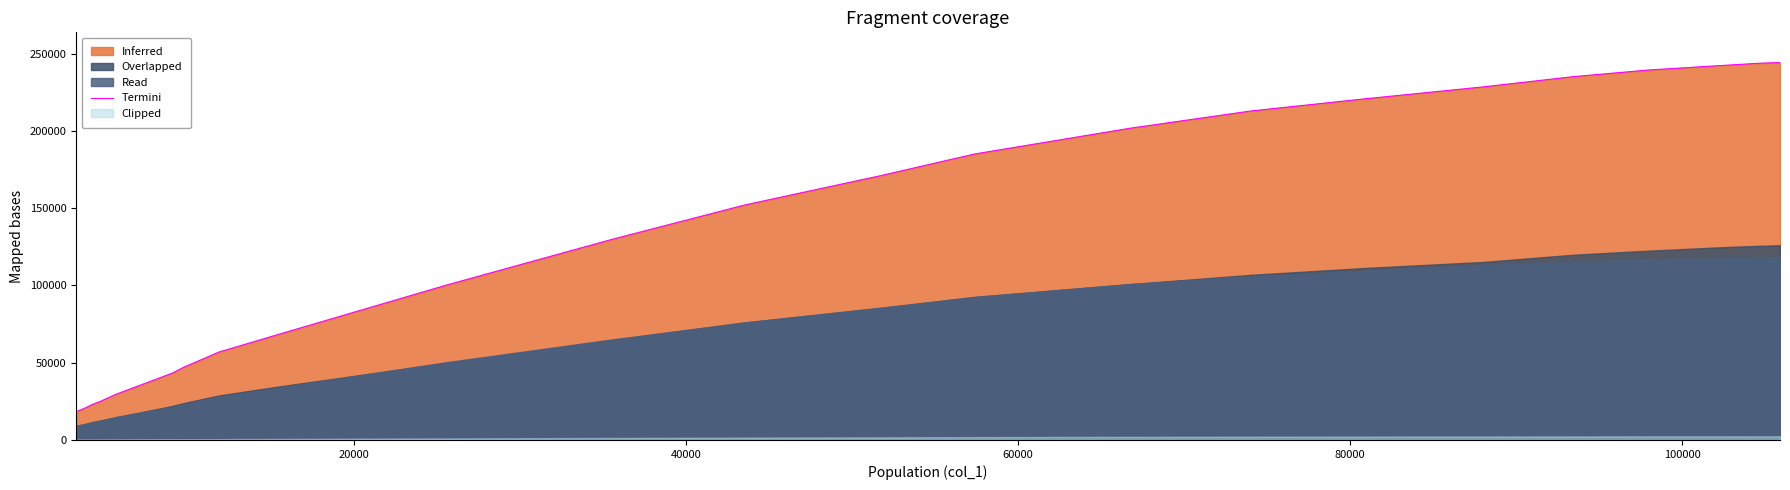

What is the average value?

136438